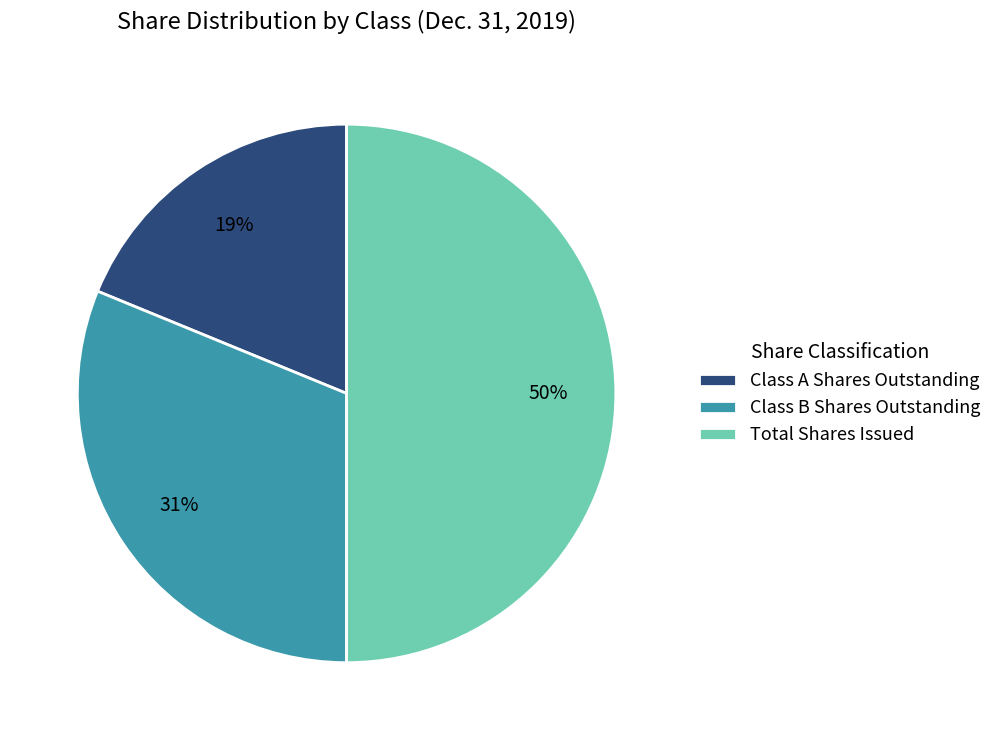

Is the sum of Class A Shares Outstanding and Total Shares Issued greater than half?

Yes